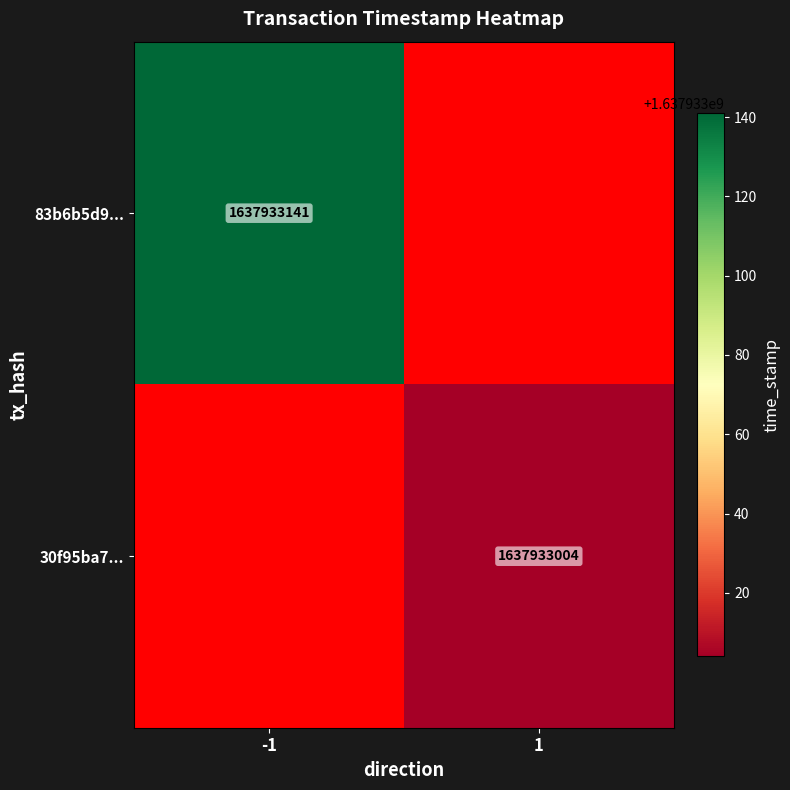

Reading left to right, extract all data points from this chart.

83b6b5d98e0167d1035923a16380d630e8c9867: -1	1637933141
30f95ba7374020c4820dc3a30c463df5be63e0b: 1	1637933004